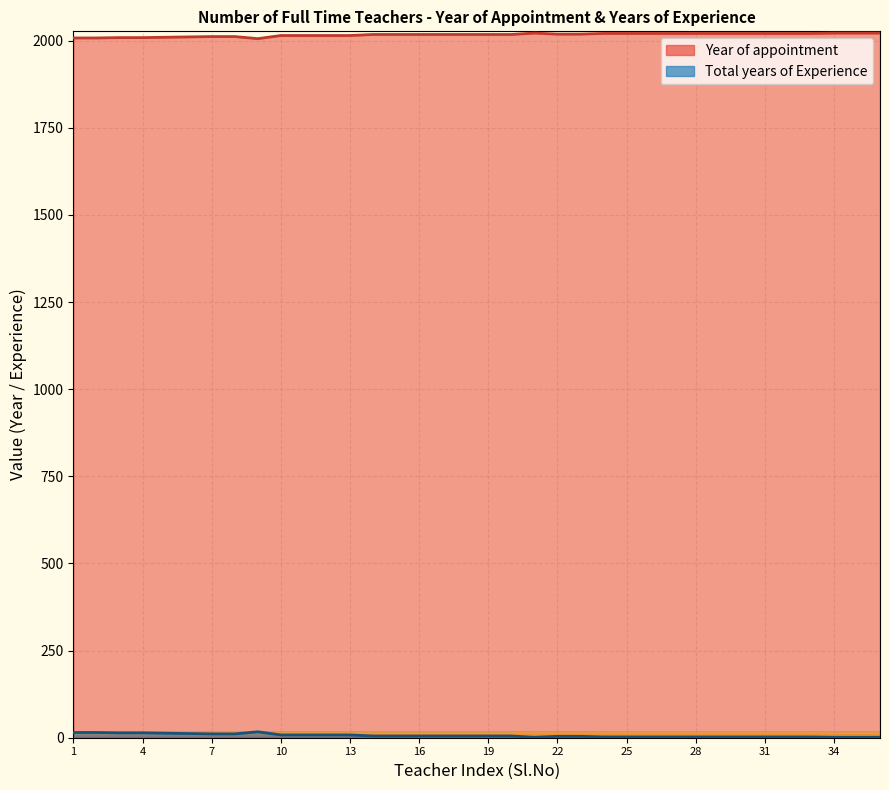

How many interior local peaks does the Year of appointment series have?

1